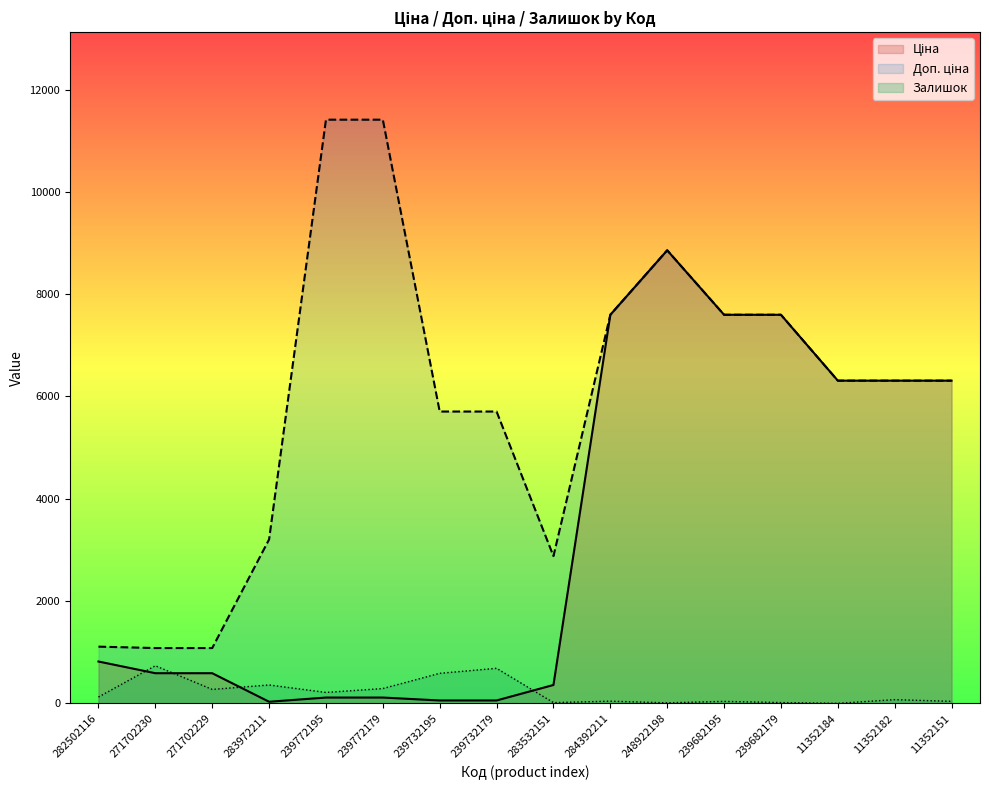

Reading left to right, transcribe all the data shown in this chart.

Ціна: 818.5	589.9	589.9	32.0	114.1	114.1	57.0	57.0	359.9	7596.5	8856.7	7596.5	7596.5	6308.8	6308.8	6308.8
Доп. ціна: 1109.2	1081.7	1081.7	3205.0	11410.0	11410.0	5705.0	5705.0	2878.8	7596.5	8856.7	7596.5	7596.5	6308.8	6308.8	6308.8
Залишок: 125.0	736.0	273.0	360.0	214.0	290.0	588.0	686.0	15.0	43.0	11.0	39.0	16.0	1.0	73.0	40.0